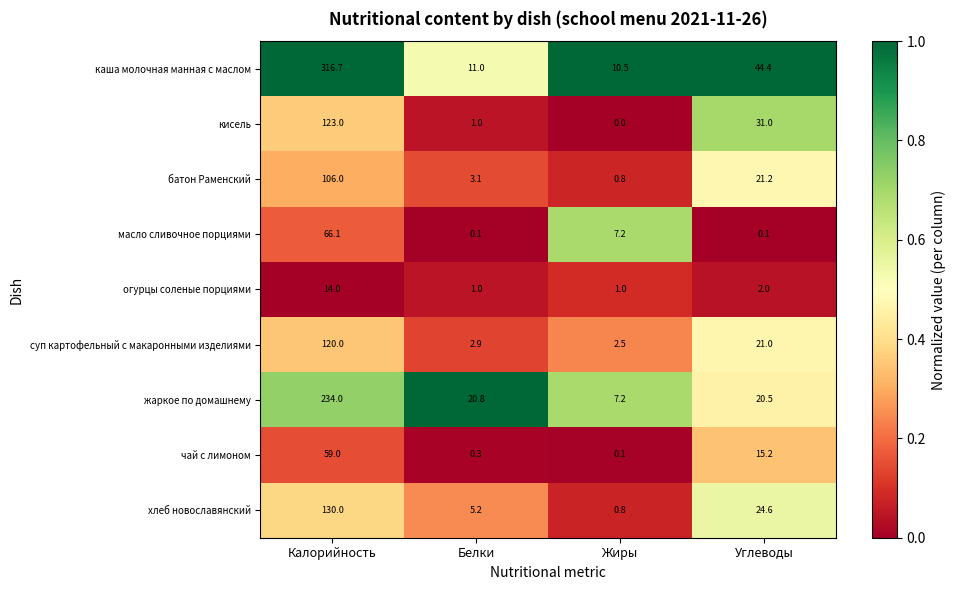

Is it true that хлеб новославянский equals 1.1 at Жиры?

False